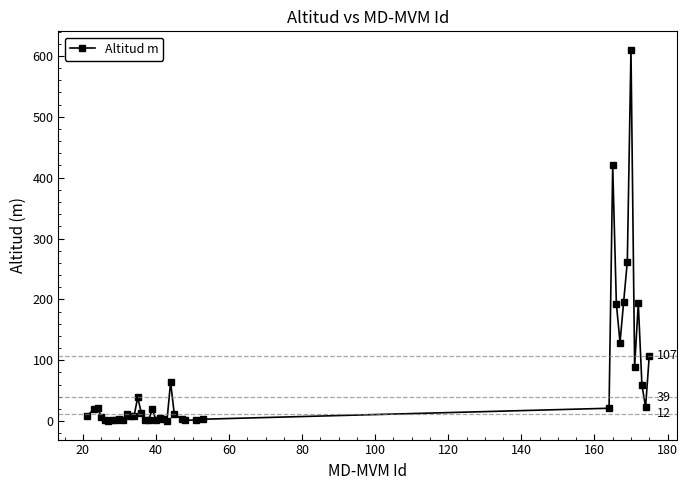

What is the average value?

64